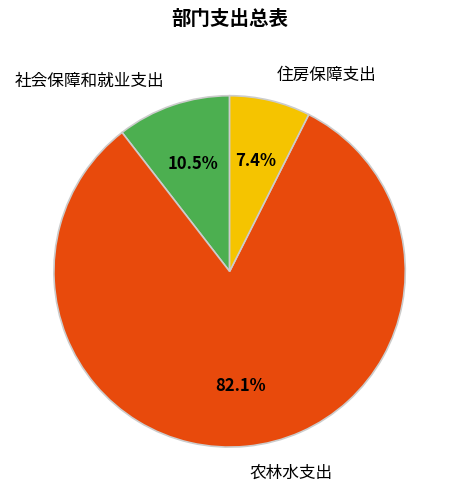

Combined, do 住房保障支出 and 农林水支出 account for over 50%?

Yes